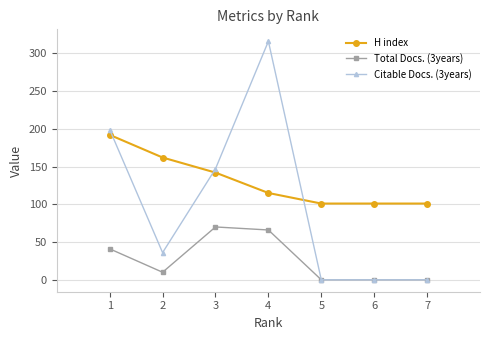

Does the chart display data point markers on the line(s)?

Yes